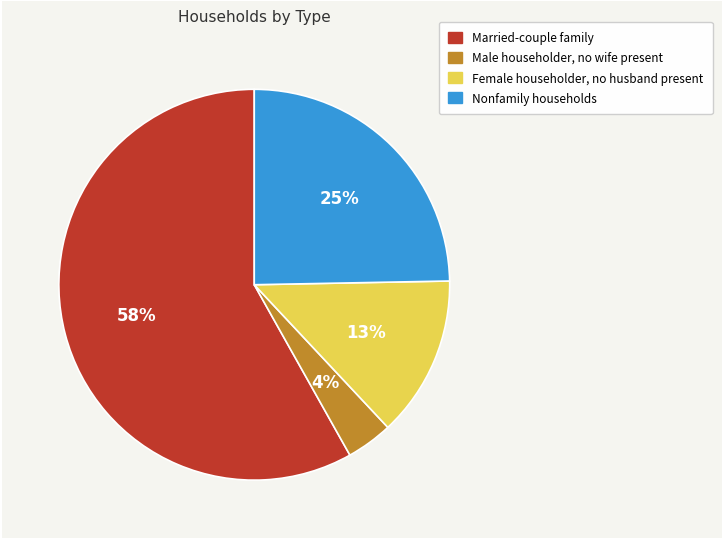

True or false: Female householder, no husband present accounts for 6% of the total.

False